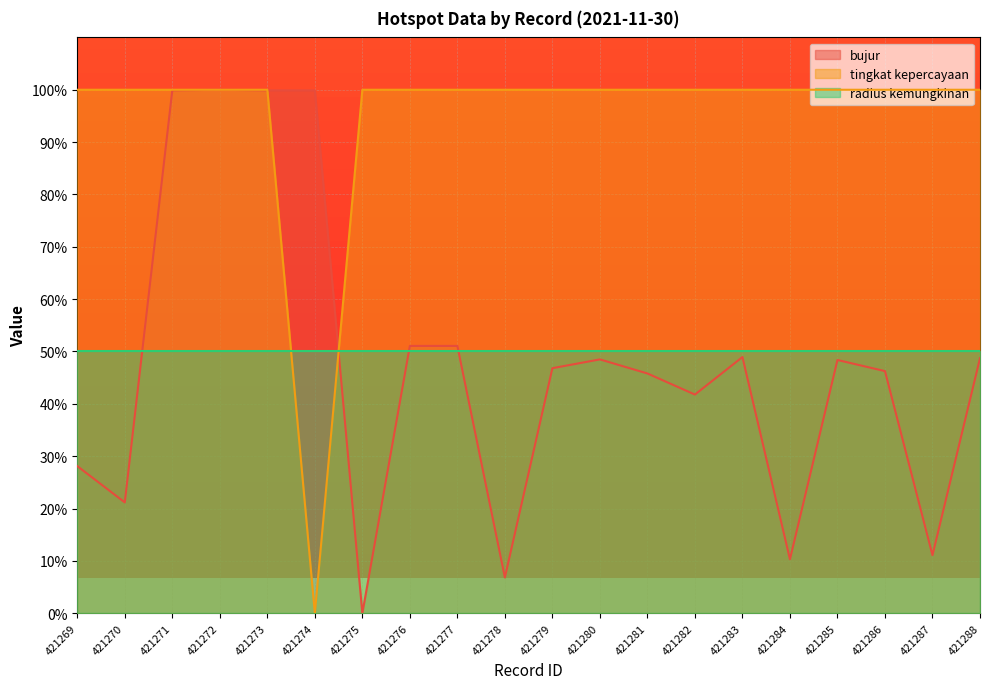

Is the value of tingkat kepercayaan at 421279 greater than the value of radius kemungkinan at 421282?

Yes